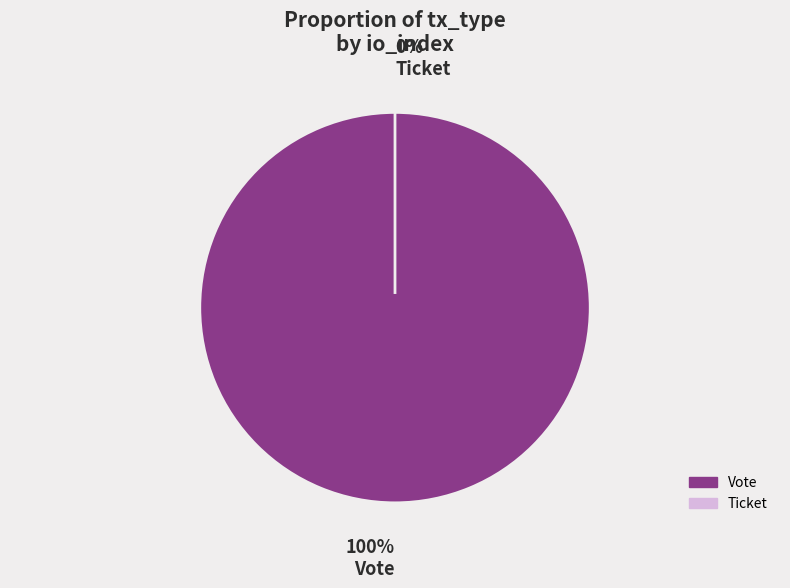

How many segments does this pie chart have?

2